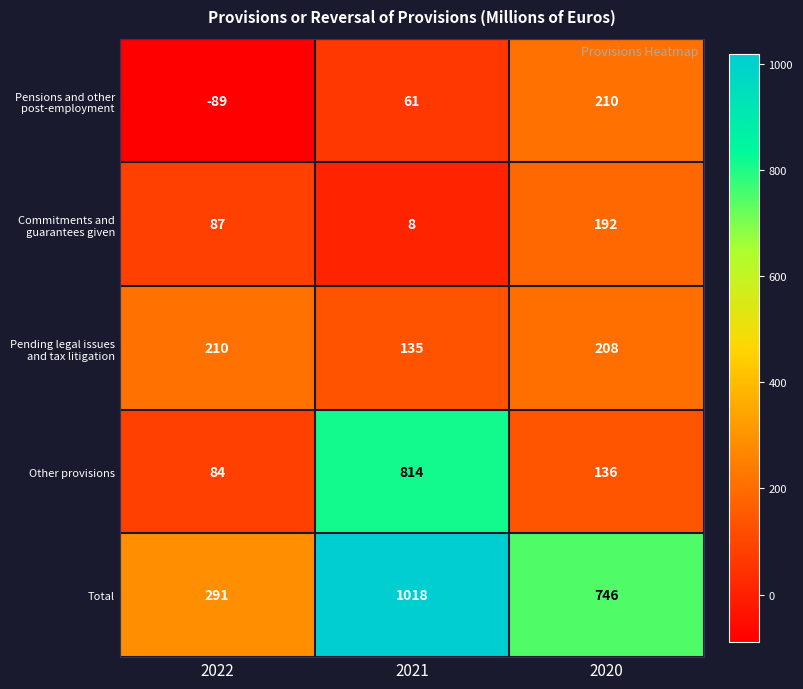

True or false: Pensions and other post-employment has a value of 80 at 2021.

False